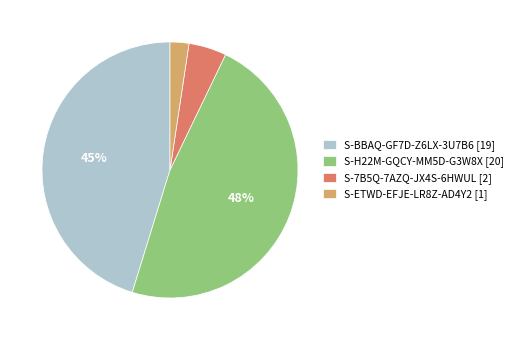

Do S-ETWD-EFJE-LR8Z-AD4Y2 [1] and S-BBAQ-GF7D-Z6LX-3U7B6 [19] together represent more than half of the pie?

No